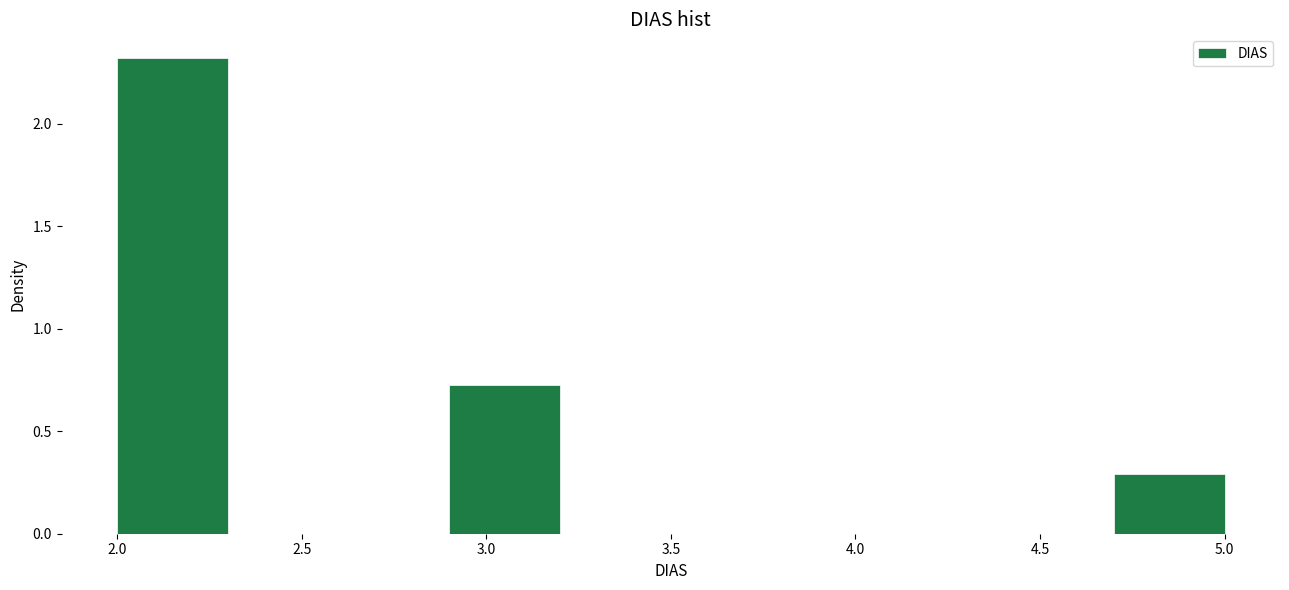

Reading left to right, transcribe this chart: for each bar, give the range it covers on the x-axis and its height. The values are not printed on the chart, so give them approximately, as read against the axis.

2.0 to 2.3: 2.3
2.3 to 2.6: 0
2.6 to 2.9: 0
2.9 to 3.2: 0.7
3.2 to 3.5: 0
3.5 to 3.8: 0
3.8 to 4.1: 0
4.1 to 4.4: 0
4.4 to 4.7: 0
4.7 to 5.0: 0.3